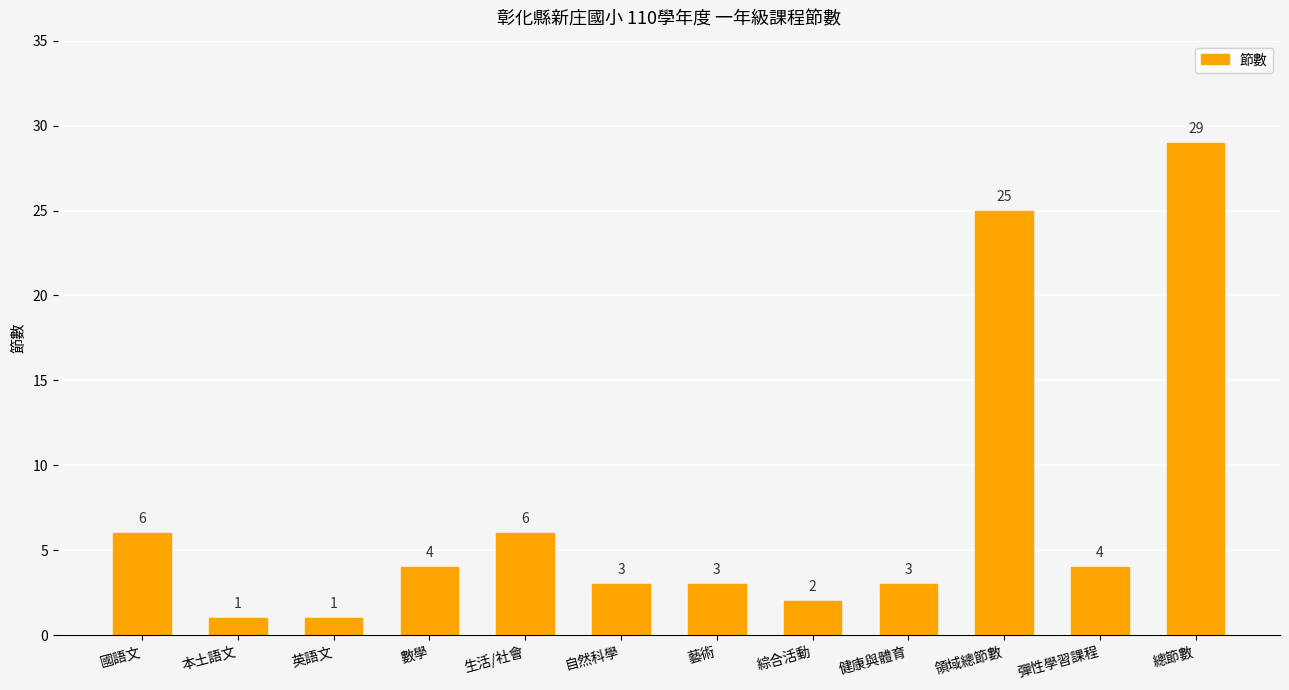

What is the value of the 12th bar from the left?

29